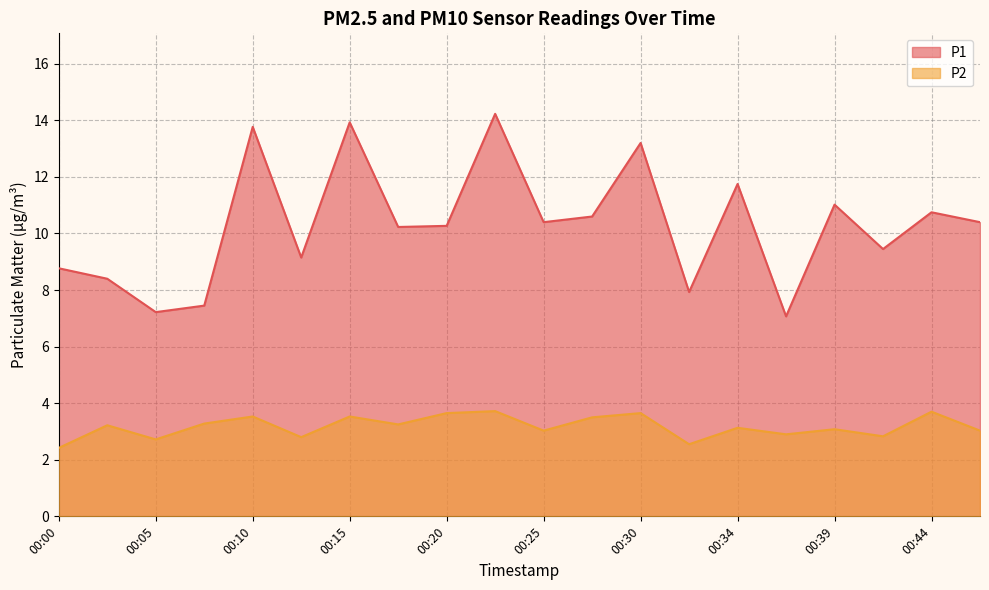

The value of P1 at 00:05 is 7.2. True or false?

True